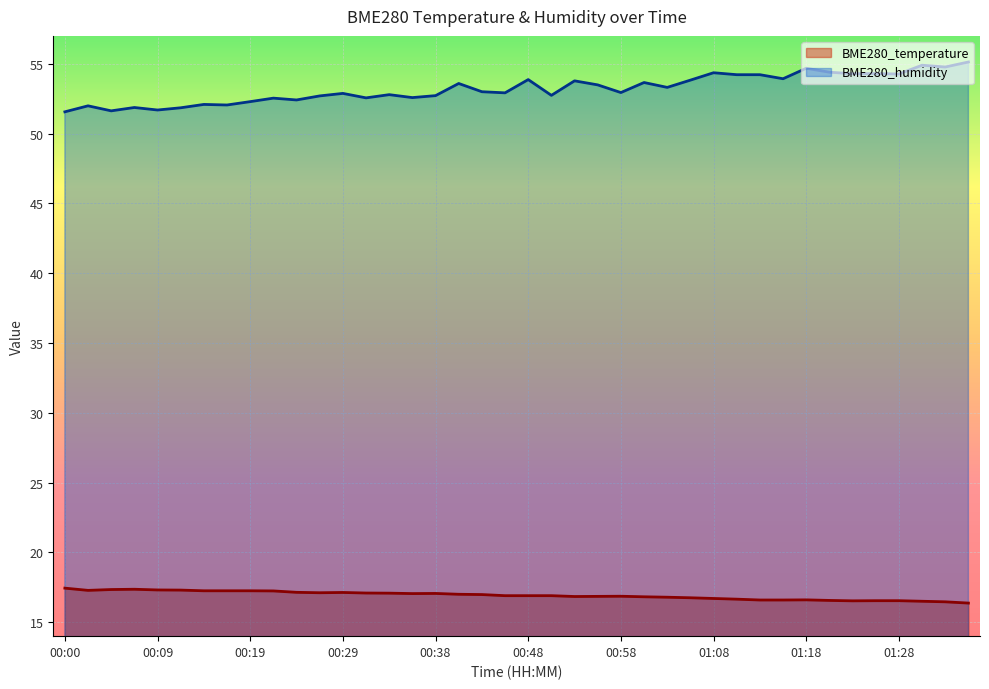

Which series has the widest spread of values?

BME280_humidity